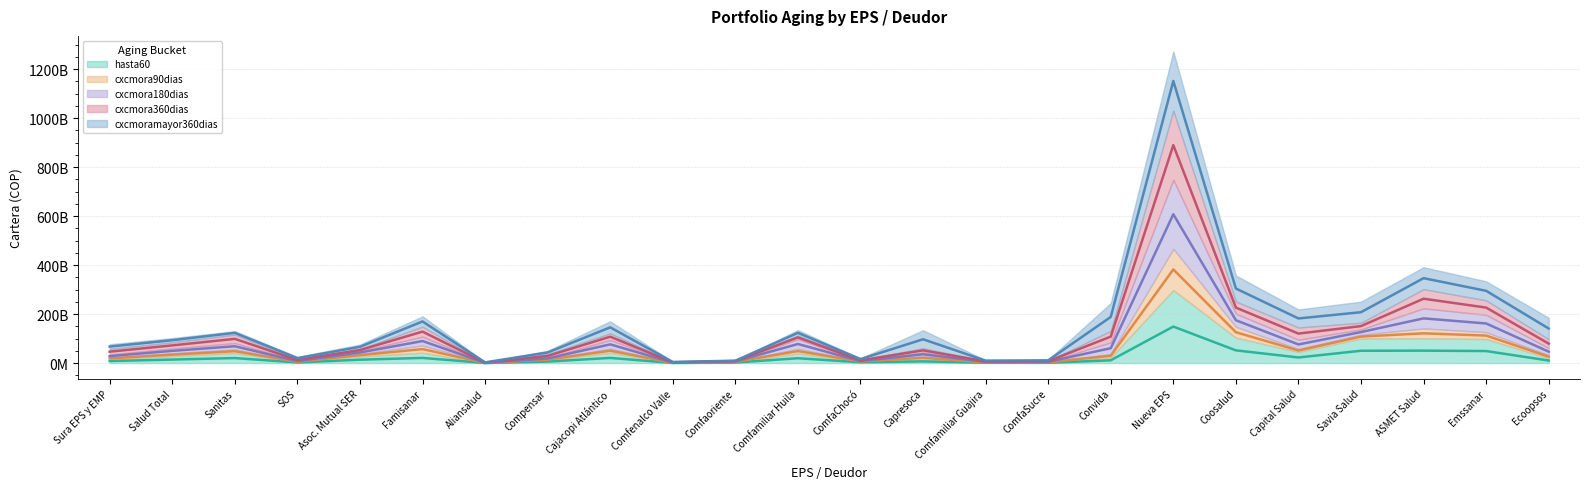

How many data points in hasta60 are less than 13776922340?

12